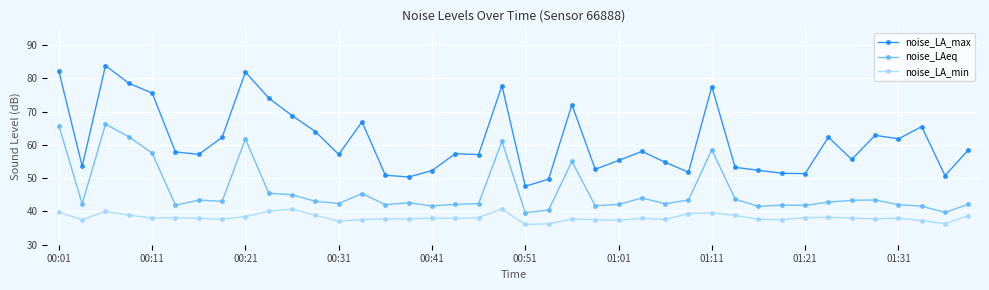

True or false: noise_LA_max has more than 0 interior local peaks.

True